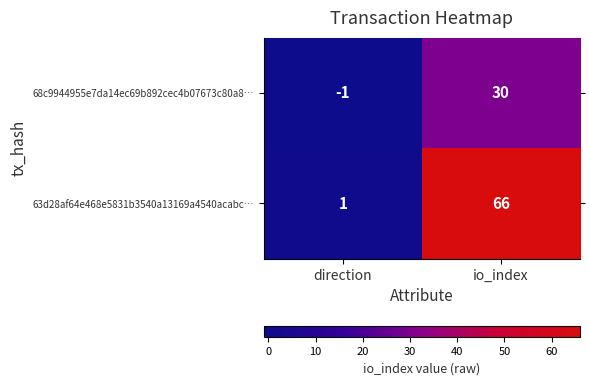

At which category is the sum across all series the highest?

io_index